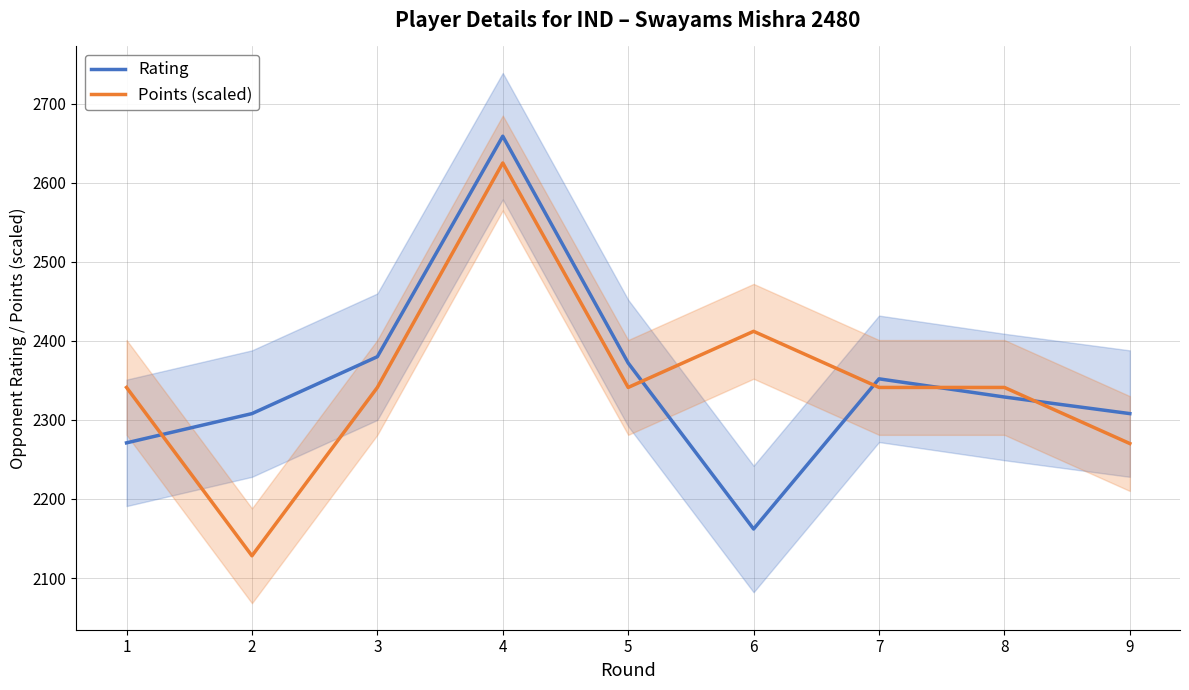

Reading left to right, list all the values displayed in this chart.

Rating: 1=2271.0	2=2308.0	3=2380.0	4=2659.0	5=2372.0	6=2162.0	7=2352.0	8=2329.0	9=2308.0
Points (scaled): 1=2341.1	2=2128.1	3=2341.1	4=2625.1	5=2341.1	6=2412.1	7=2341.1	8=2341.1	9=2270.1